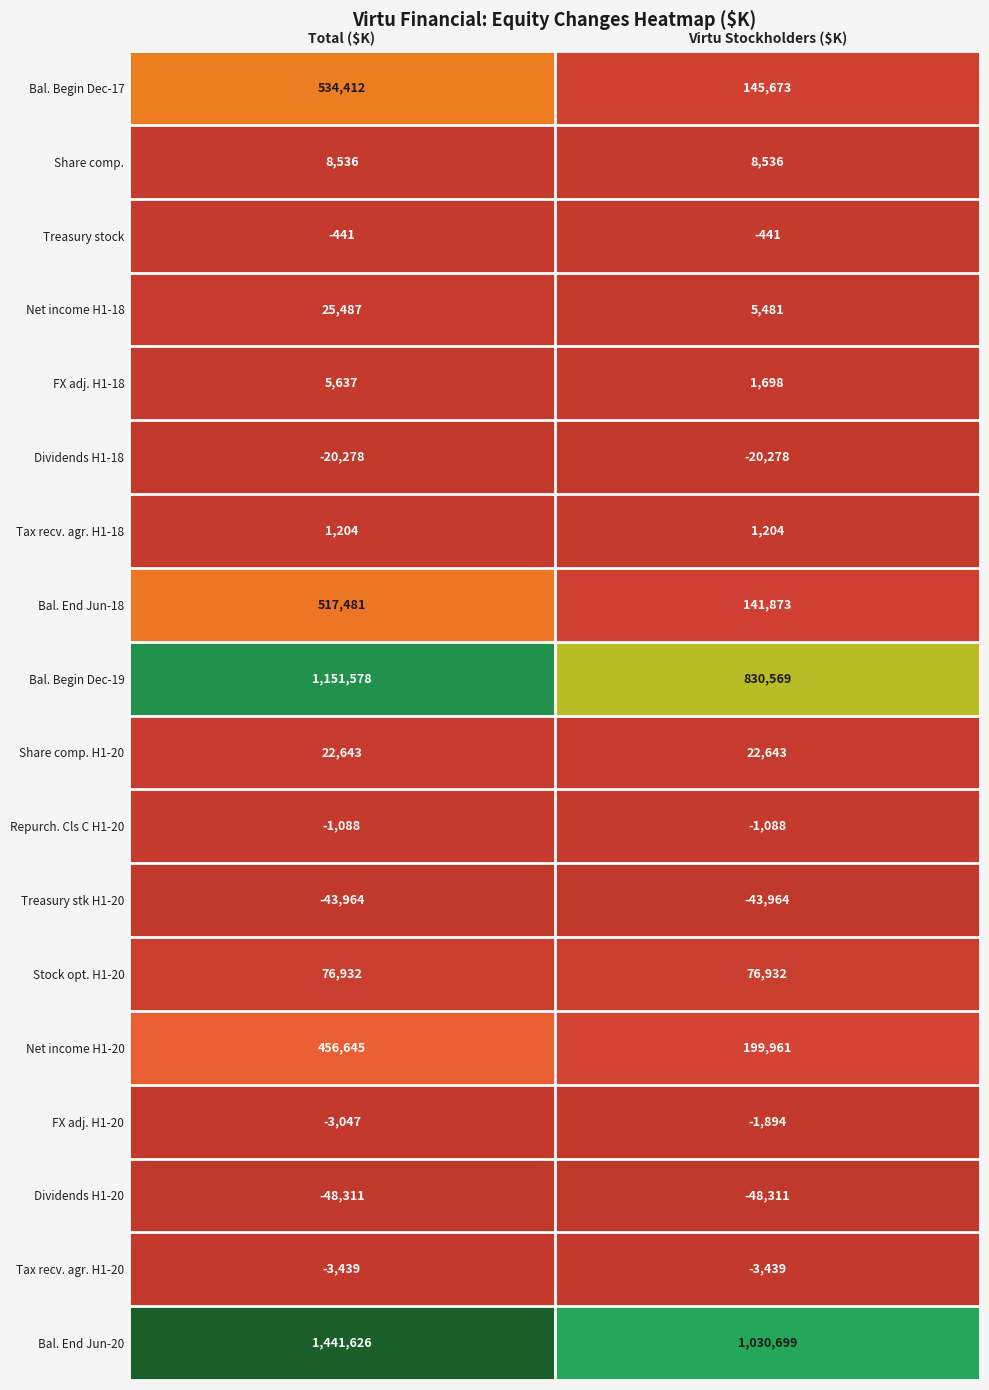

What is the greatest value displayed?

1441626